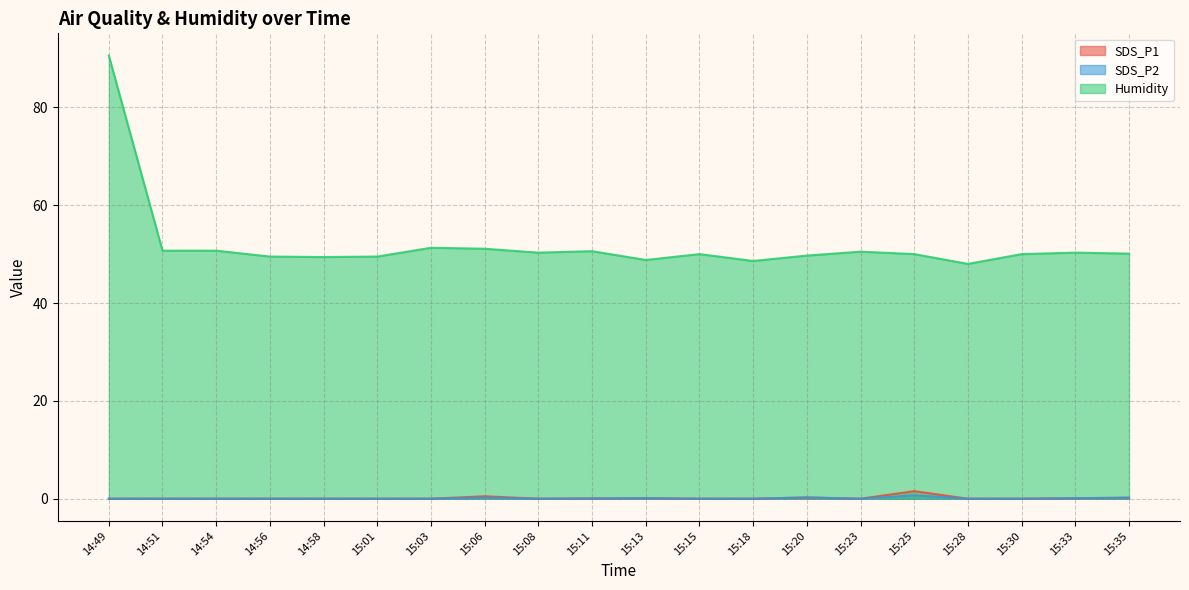

How many values in SDS_P2 are above zero?

7